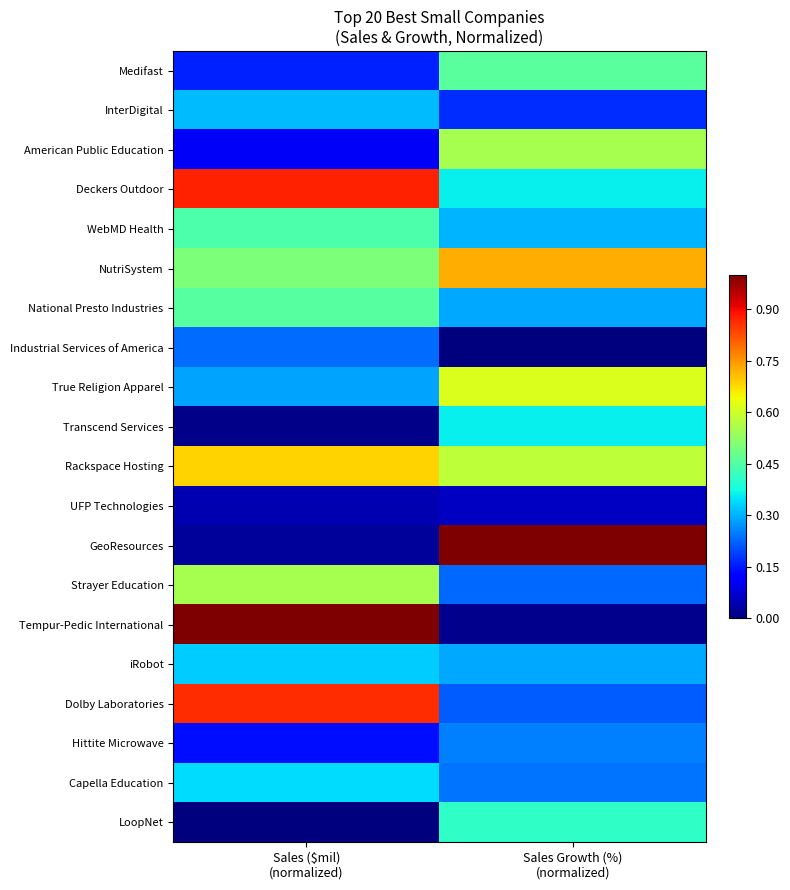

What is the total value across all series at Sales Growth (%)
(normalized)?

7.1